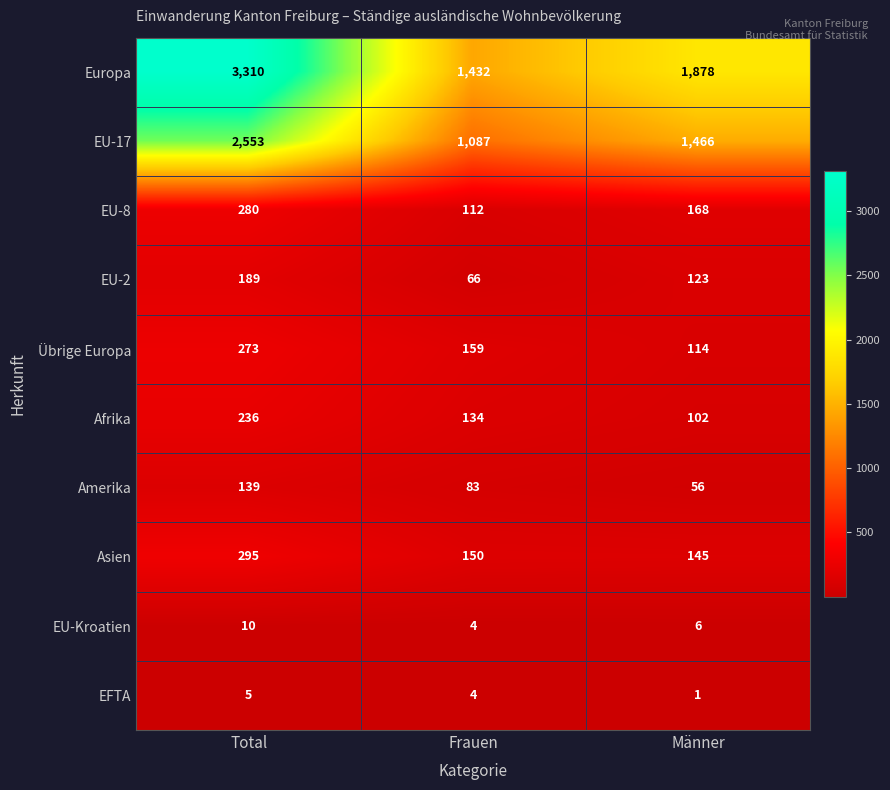

How many series are shown in this chart?

10